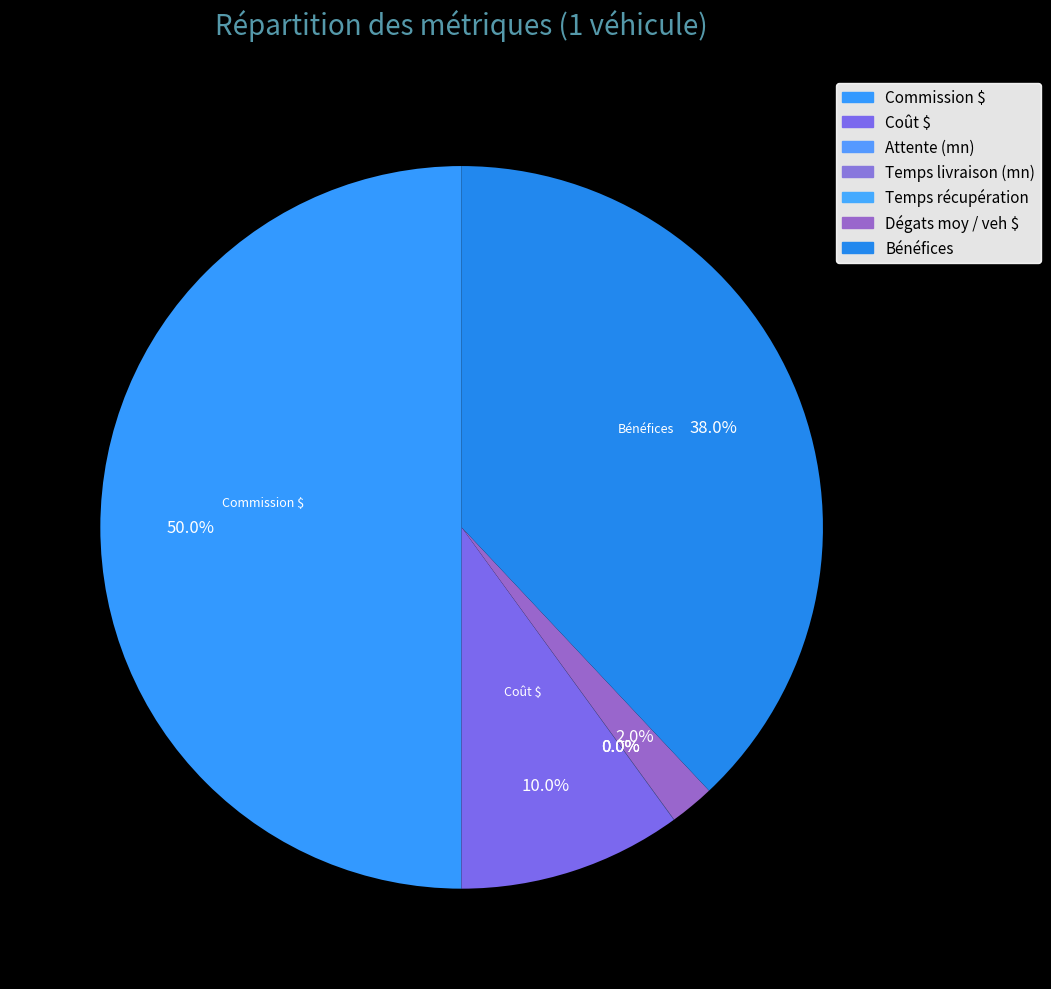

What is the total percentage of Attente (mn) and Coût $?

10.0%